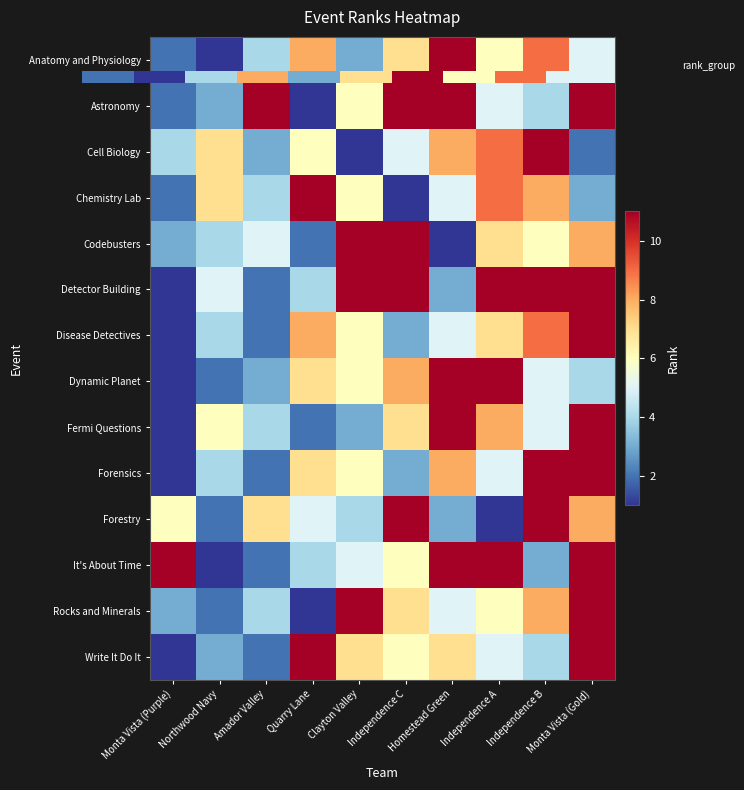

At which category does the chart reach its minimum across all series?

Northwood Navy